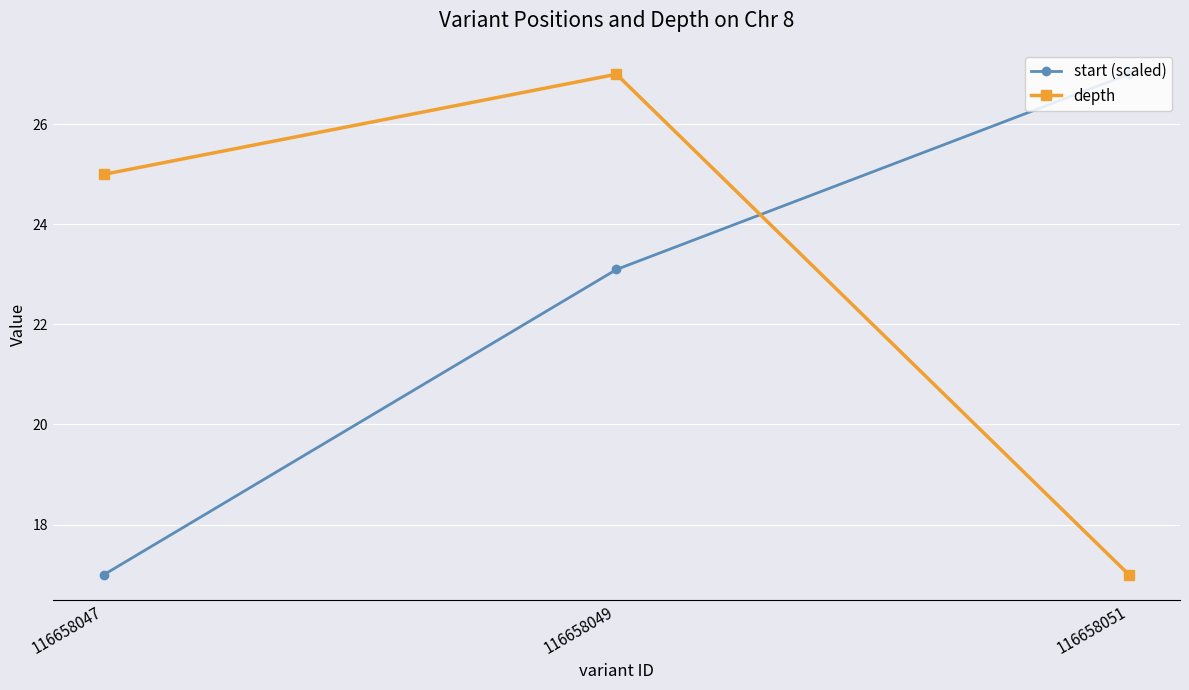

Between 116658047 and 116658051, which series saw the biggest shift?

start (scaled)